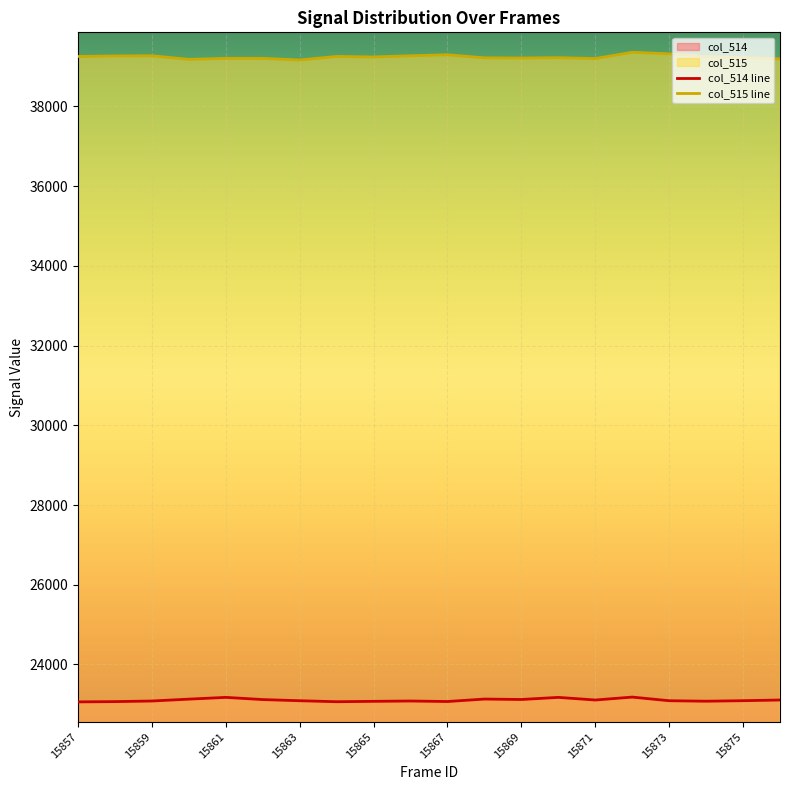

Where is col_515 nearest to the value 39259?

15858